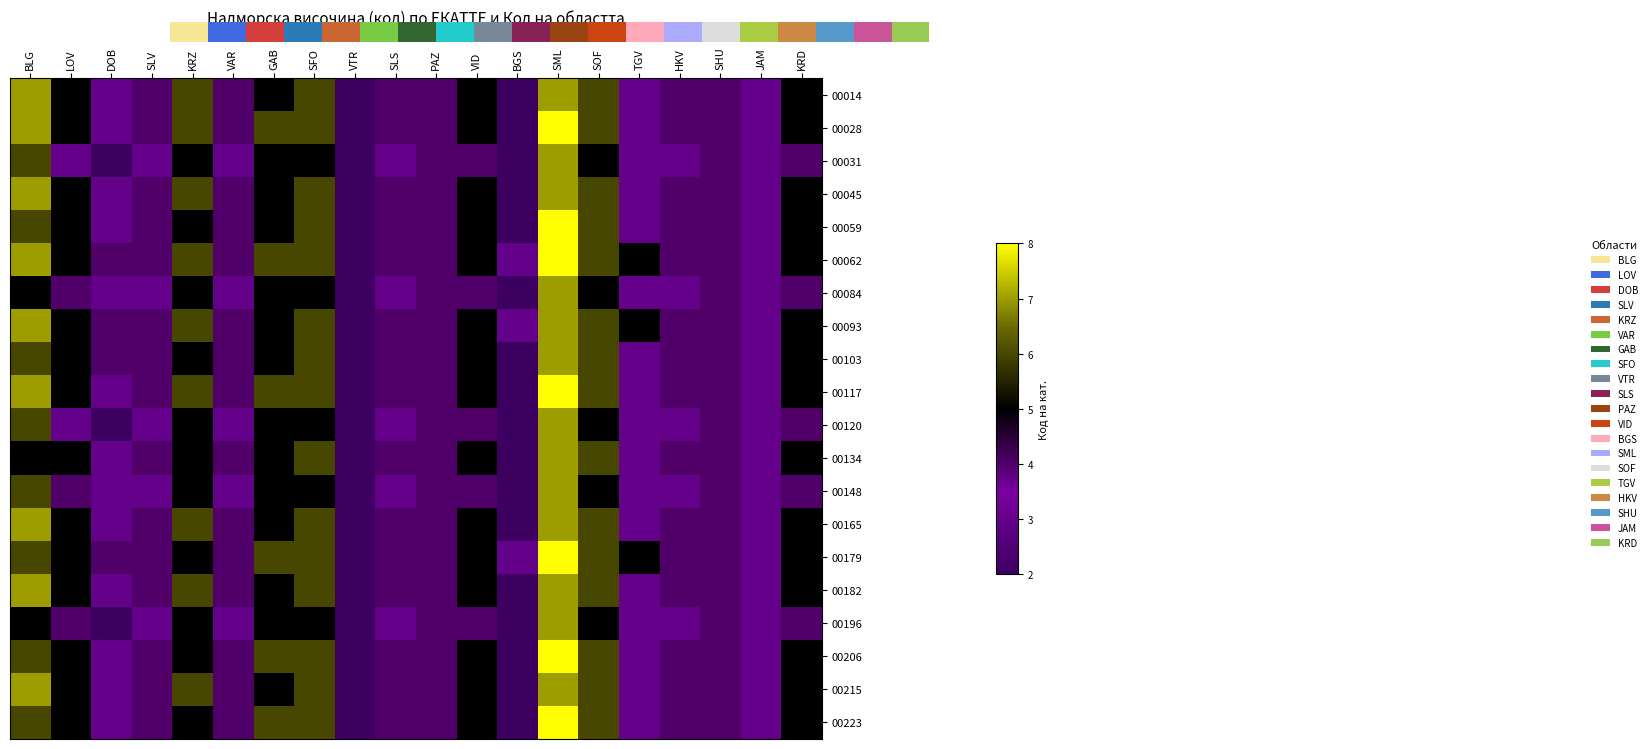

At how many categories does at least one series exceed 3?

17